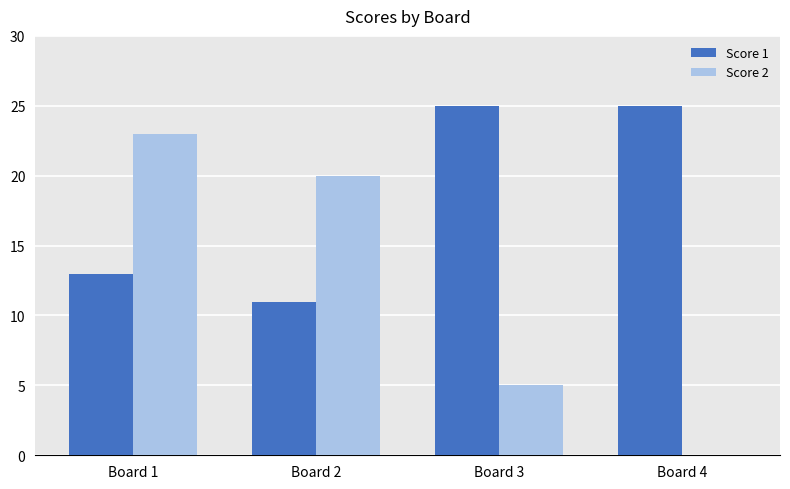

Read the Score 2 value at Board 1, to the nearest 10.

20